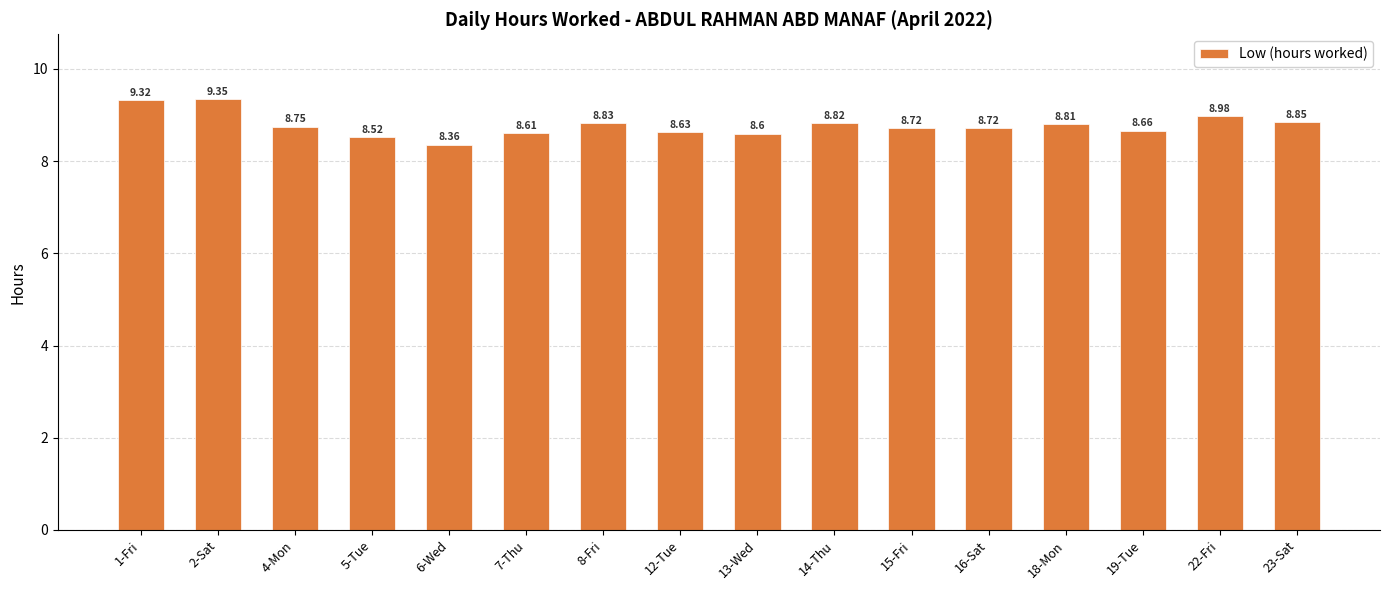

What is the value of the 11th bar from the left?

8.7